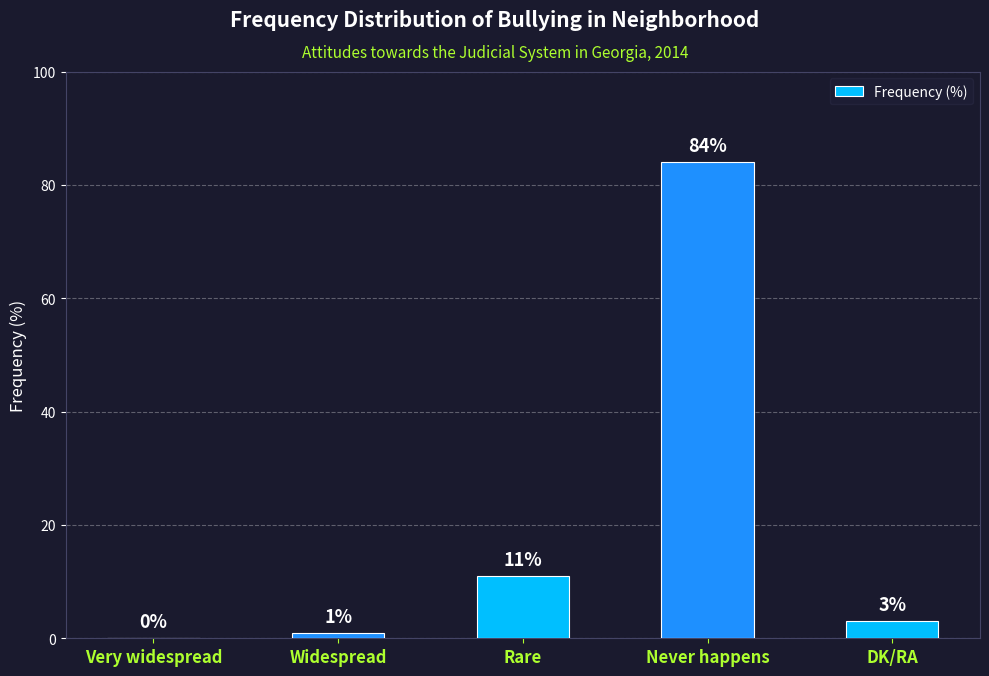

The value at Never happens is 84. True or false?

True